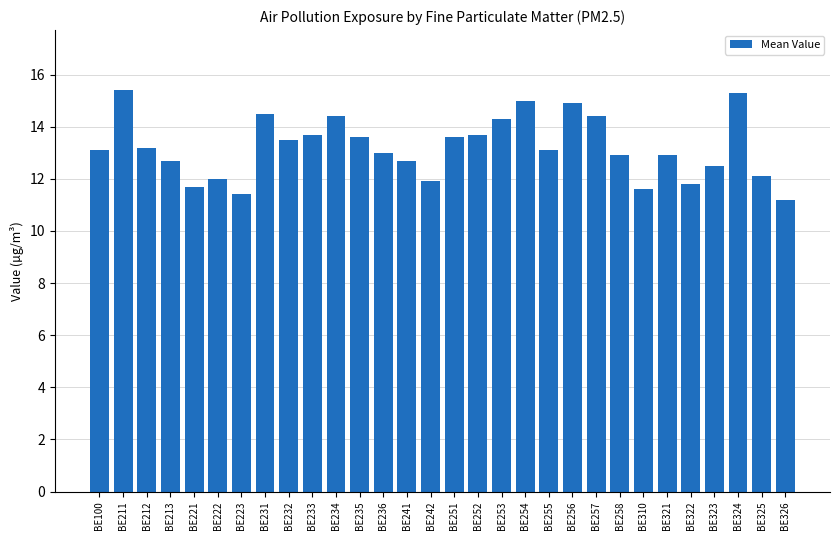

What is the approximate value at BE325?

12.1